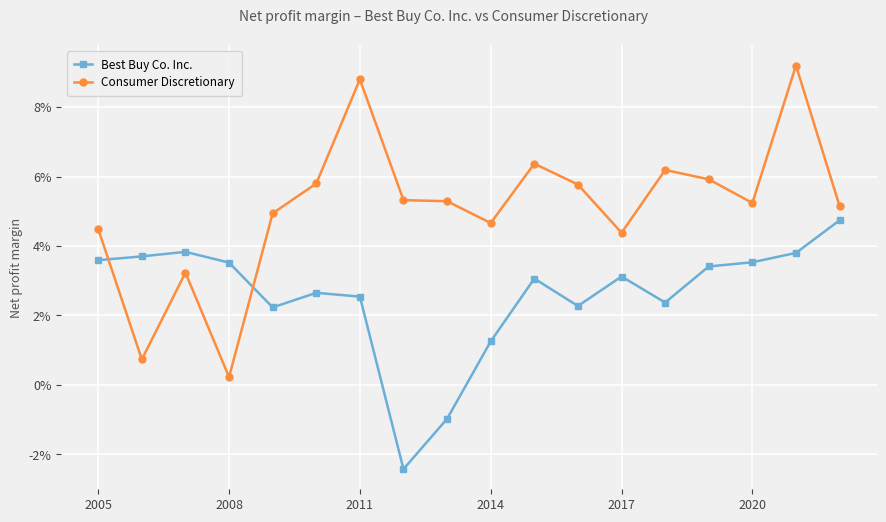

List the series in order of their overall mean, highest first.

Consumer Discretionary, Best Buy Co. Inc.